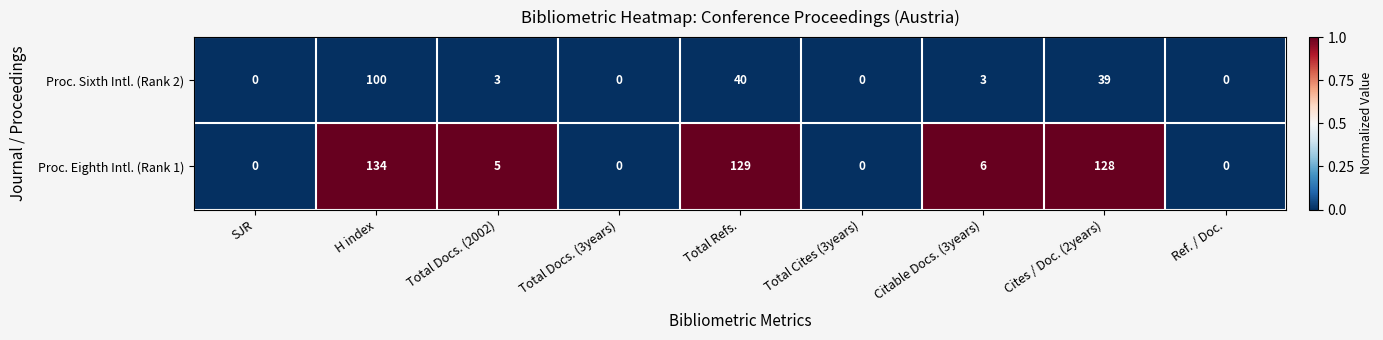

Which series has the widest spread of values?

Proc. Eighth Intl. (Rank 1)